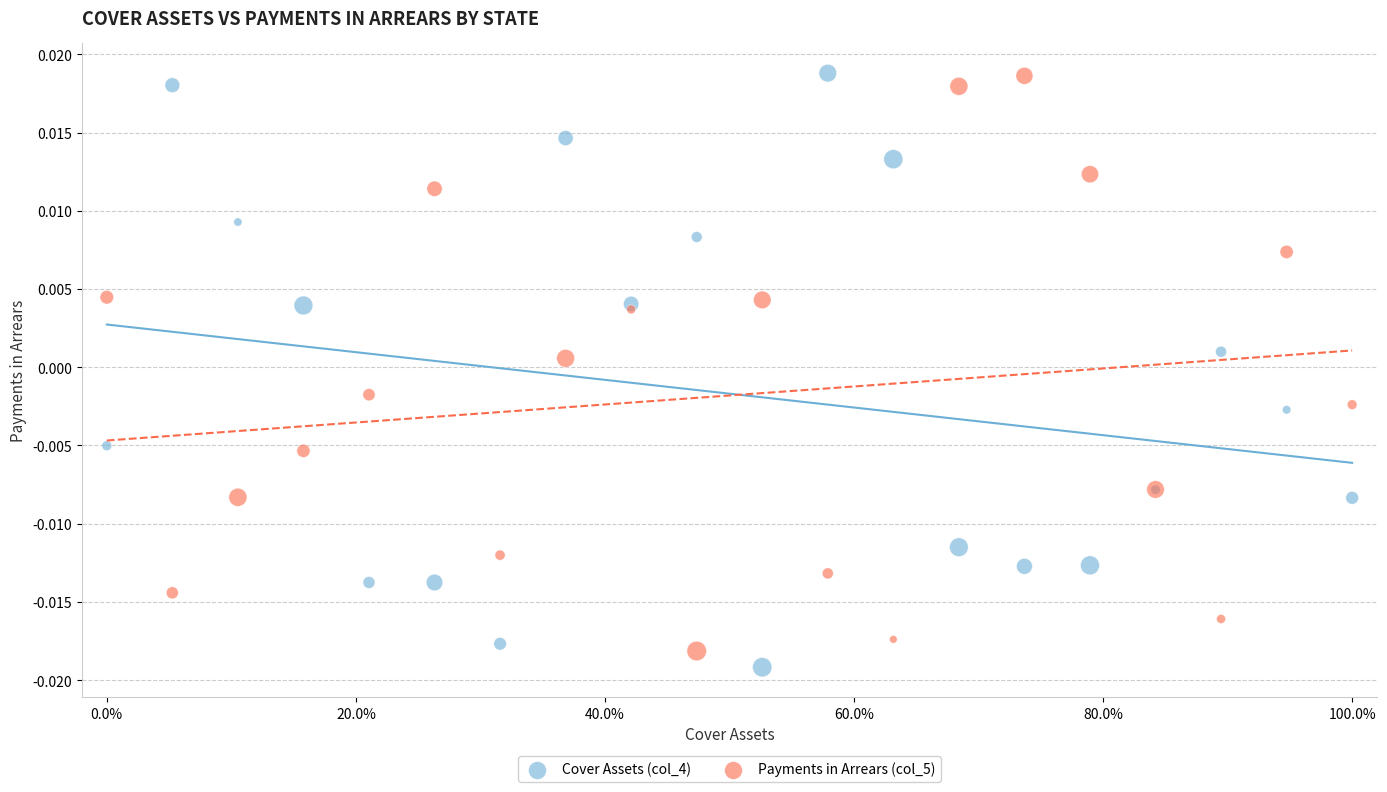

Which series contains the lowest Y value?

Cover Assets (col_4)